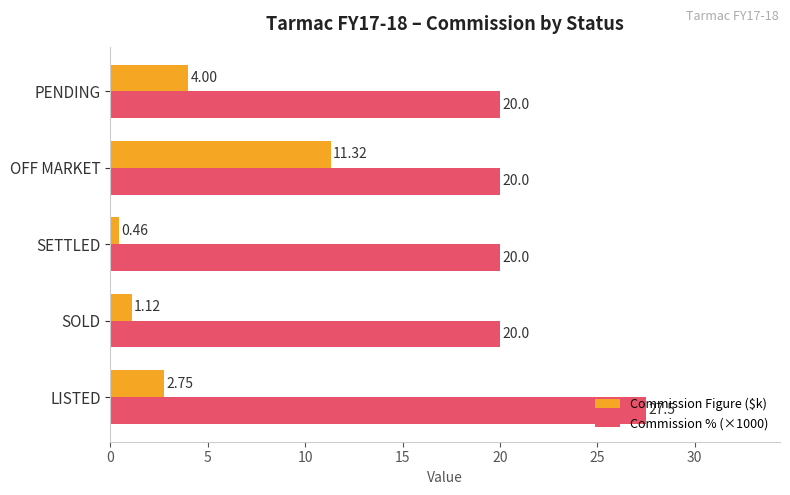

At which category is the sum across all series the highest?

OFF MARKET